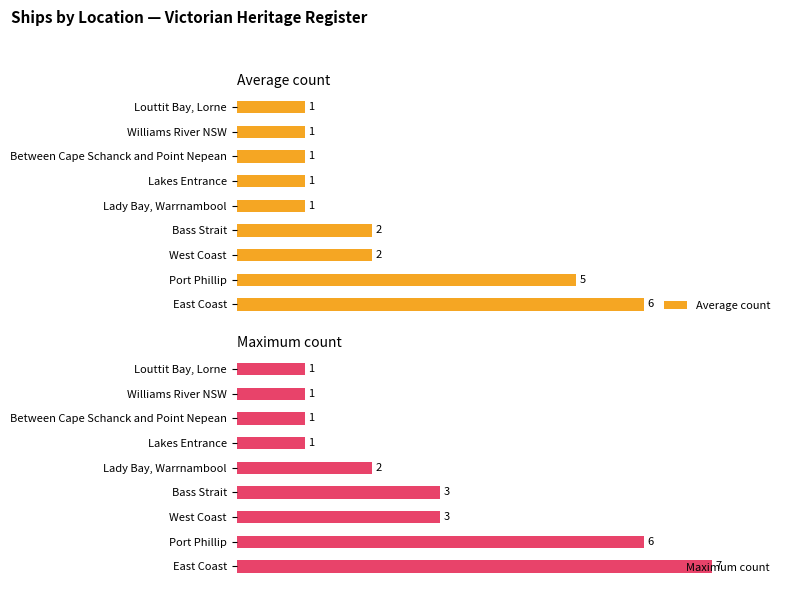

Which series changed the most between Bass Strait and Between Cape Schanck and Point Nepean?

Maximum count